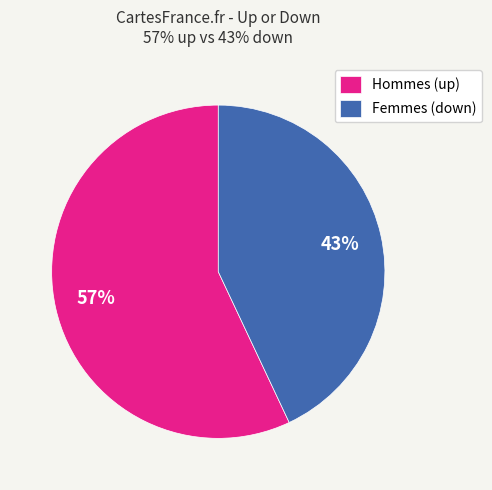

How many slices are in this pie chart?

2